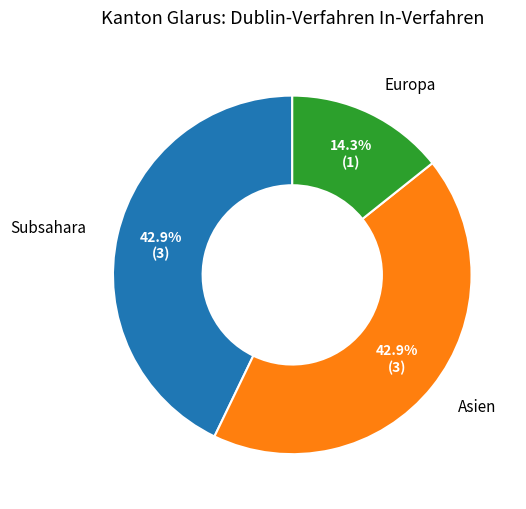

How many segments does this pie chart have?

3